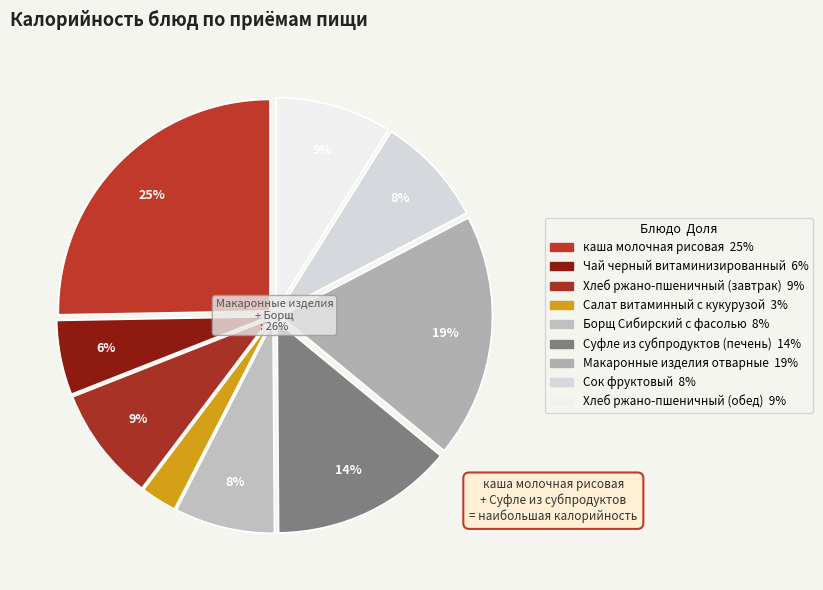

The Борщ Сибирский с фасолью slice represents 1% of the pie. True or false?

False